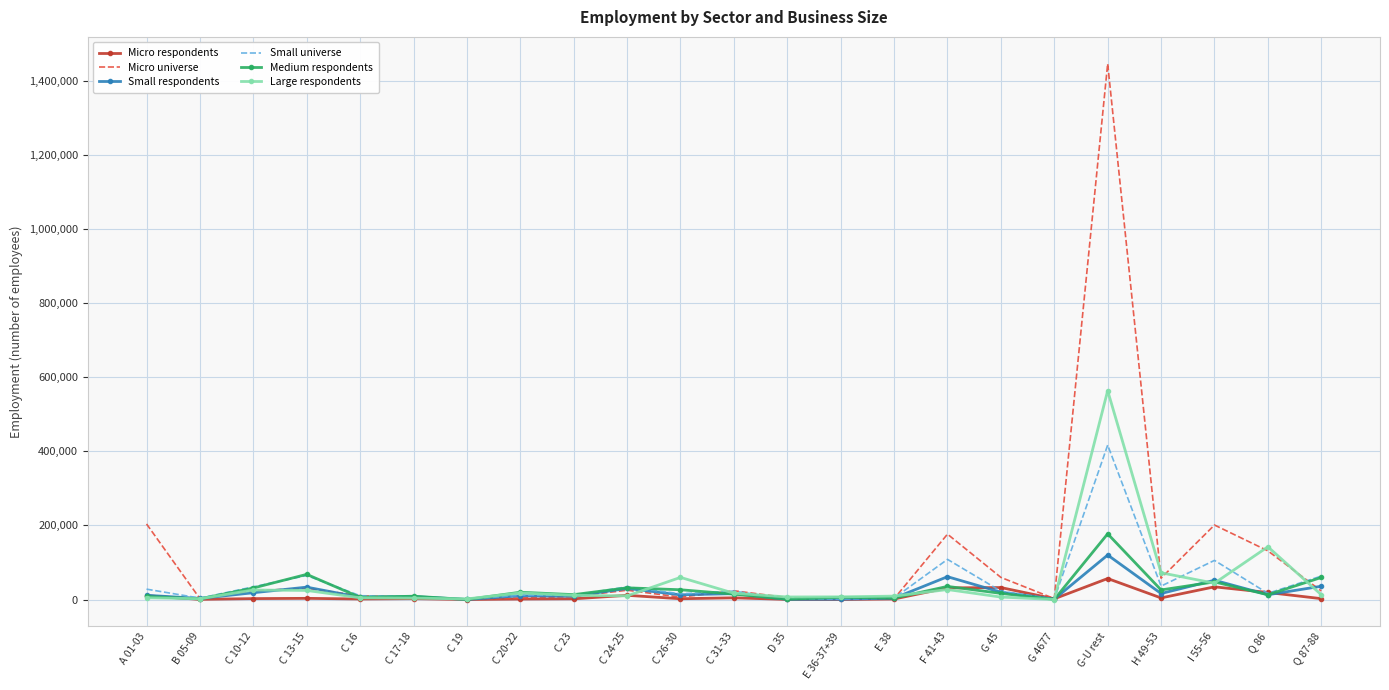

At which category is the sum across all series the highest?

G-U rest